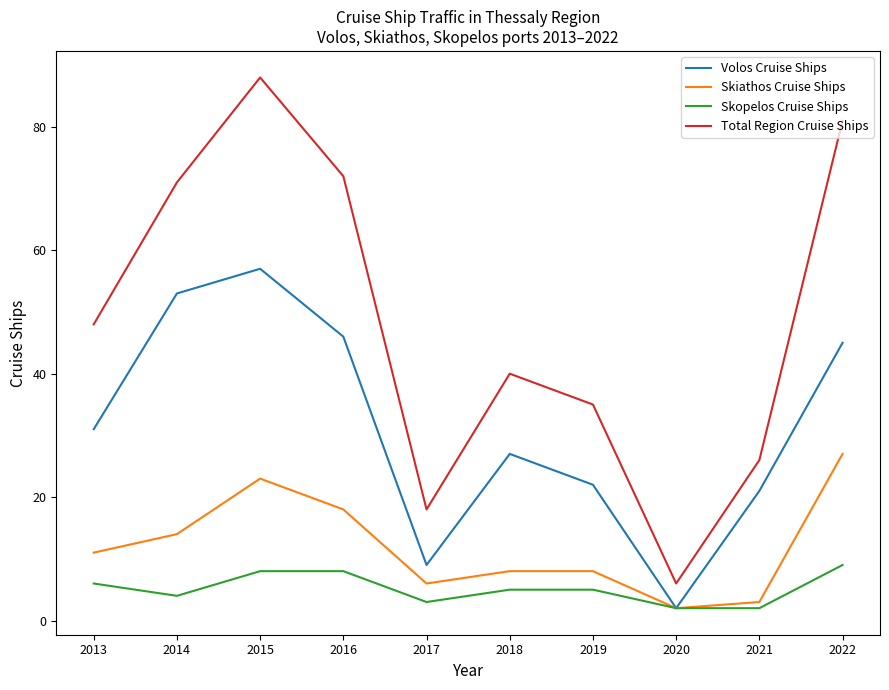

The value of Volos Cruise Ships at 2021 is 21. True or false?

True